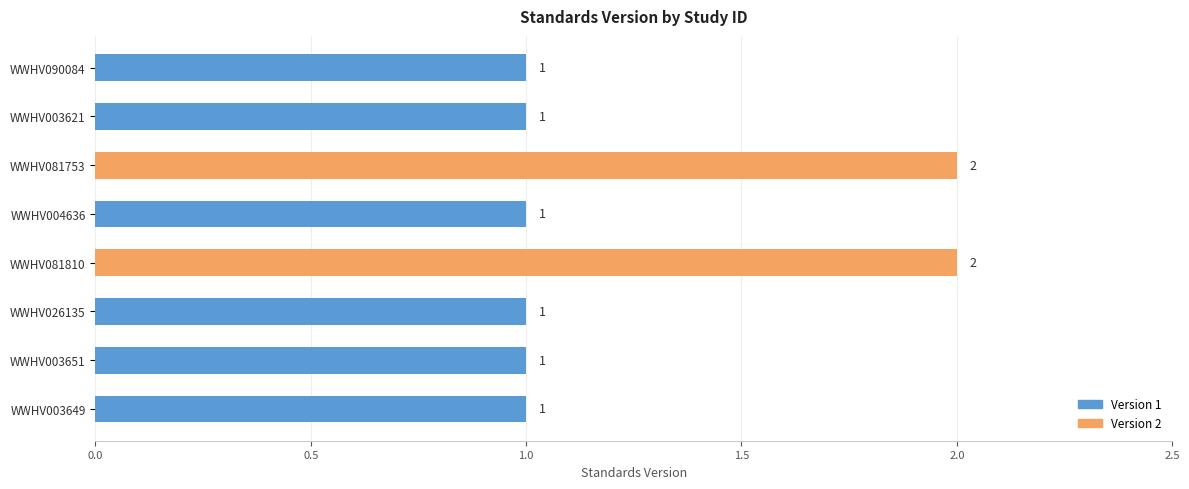

Is it true that the value at WWHV081810 is 3?

False